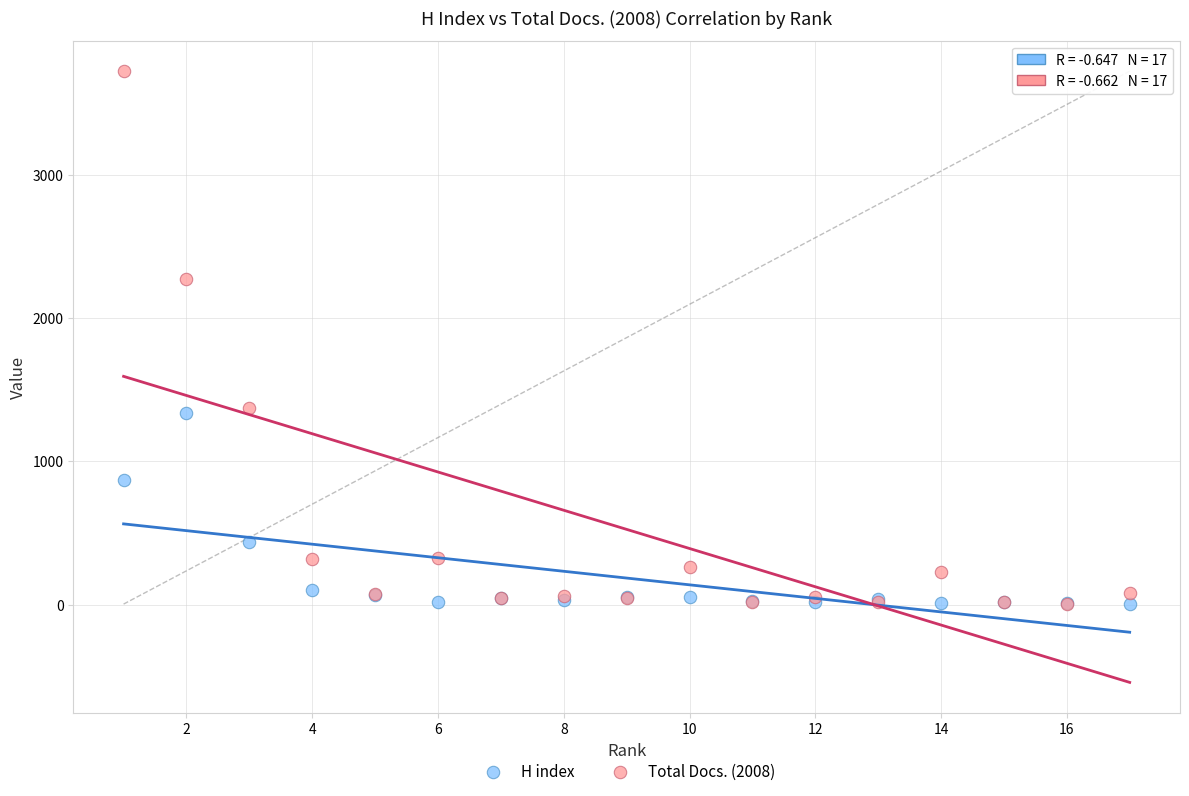

In the Total Docs. (2008) series, what Y value is closest to 1864?

2271